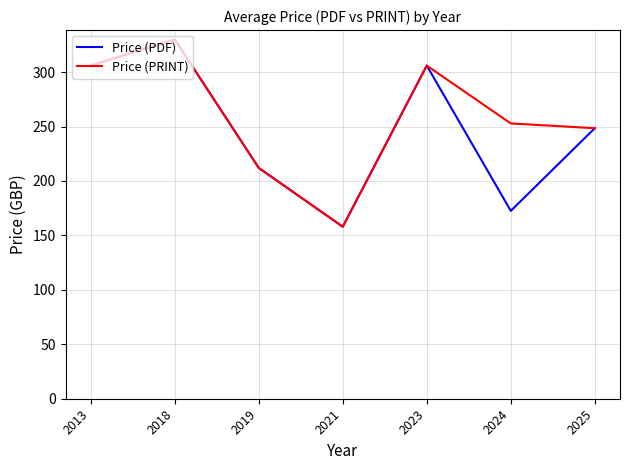

Rank the series by their average value, from highest to lowest.

Price (PRINT), Price (PDF)